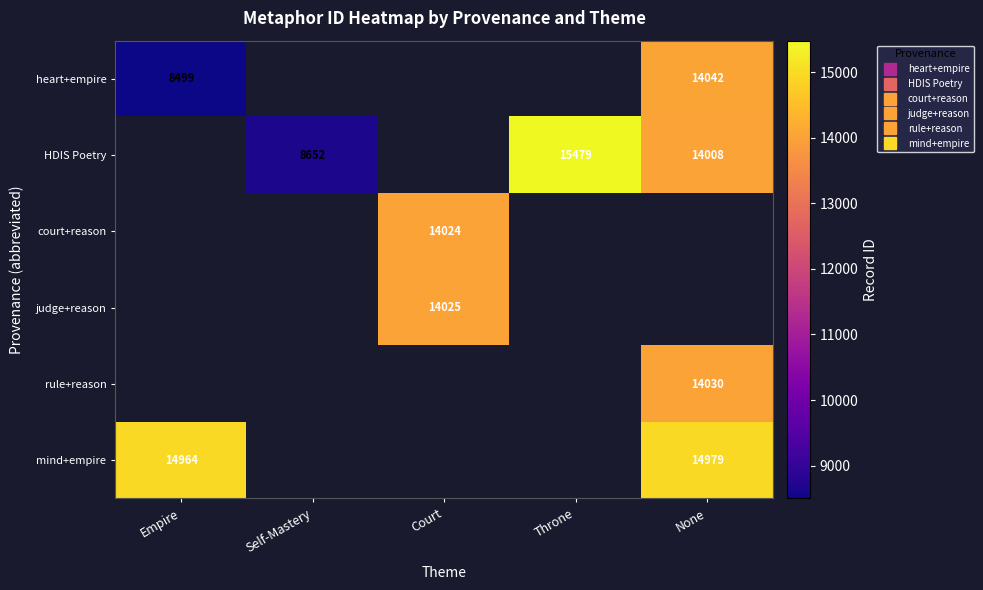

Where does the HDIS Poetry series first go above 8652?

Throne